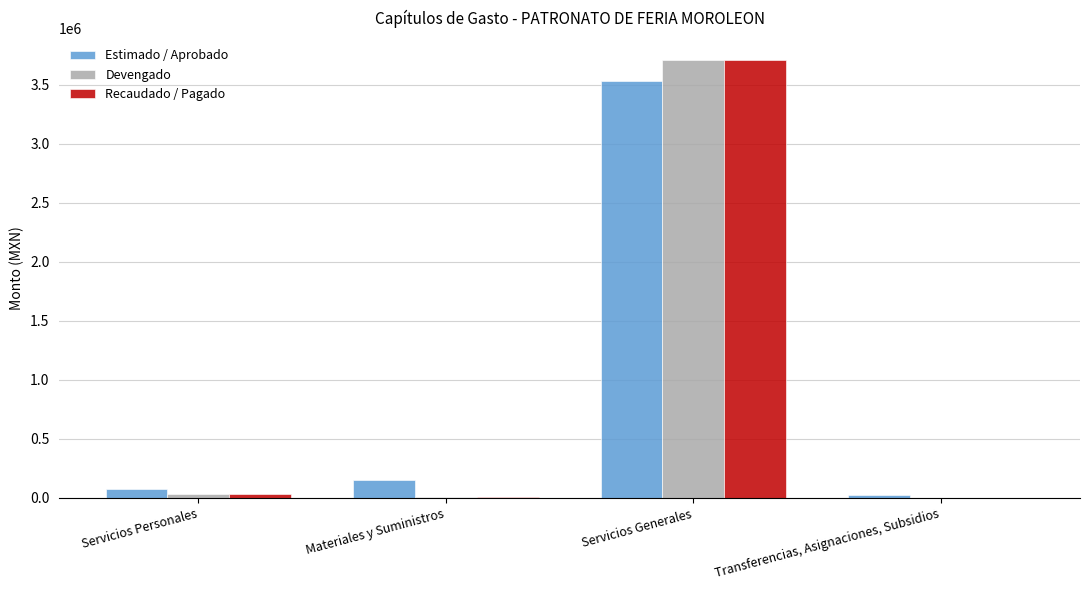

True or false: Recaudado / Pagado has a value of 2291115.0 at Servicios Generales.

False